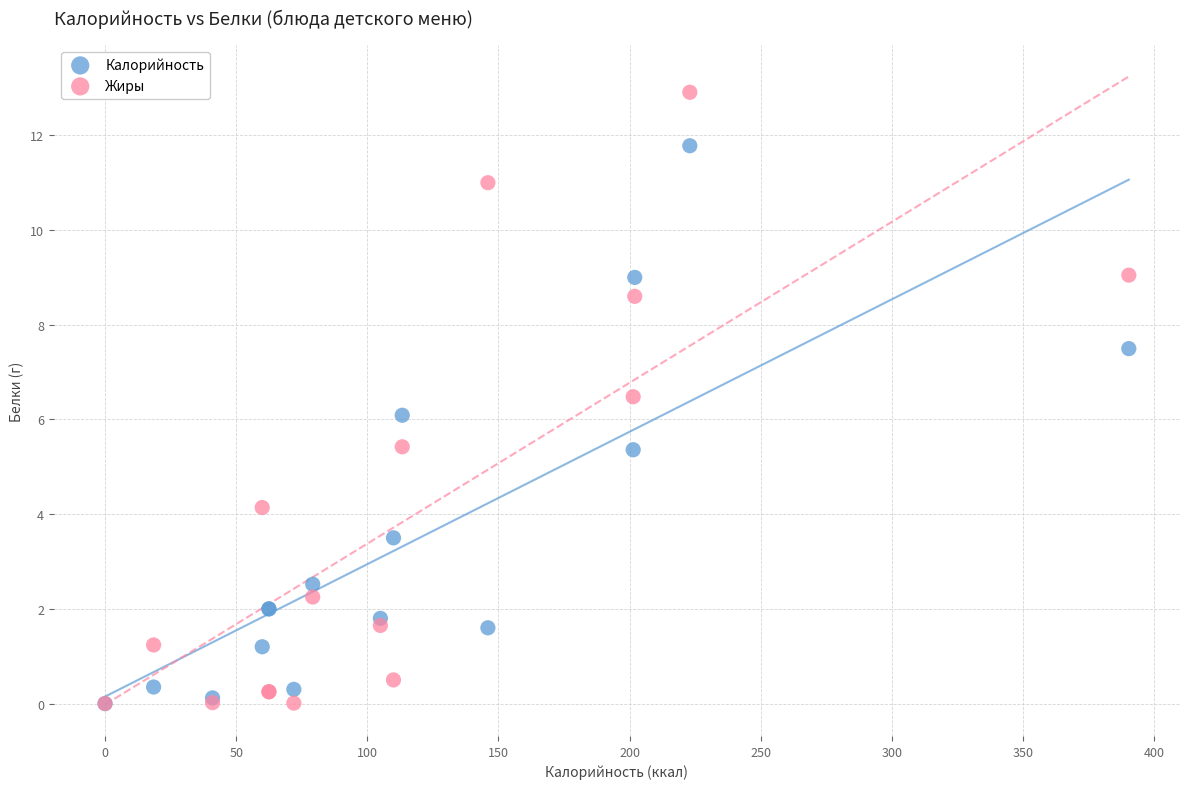

What are all the series names shown in the legend?

Калорийность, Жиры